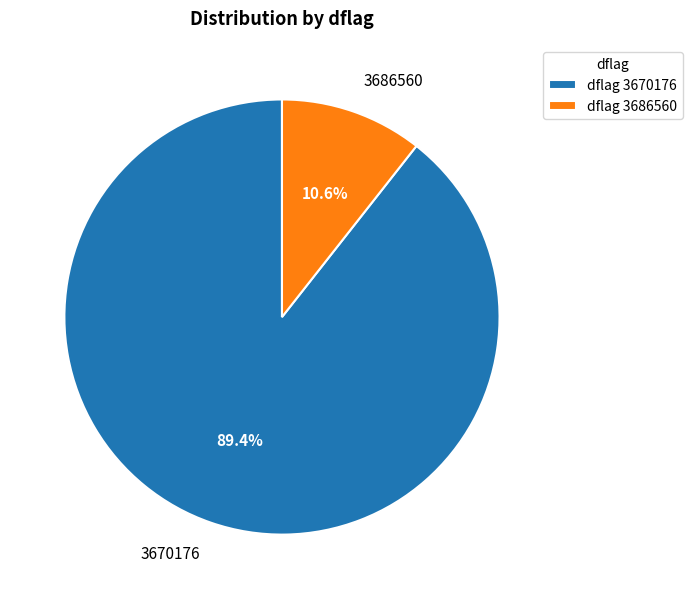

How many segments does this pie chart have?

2